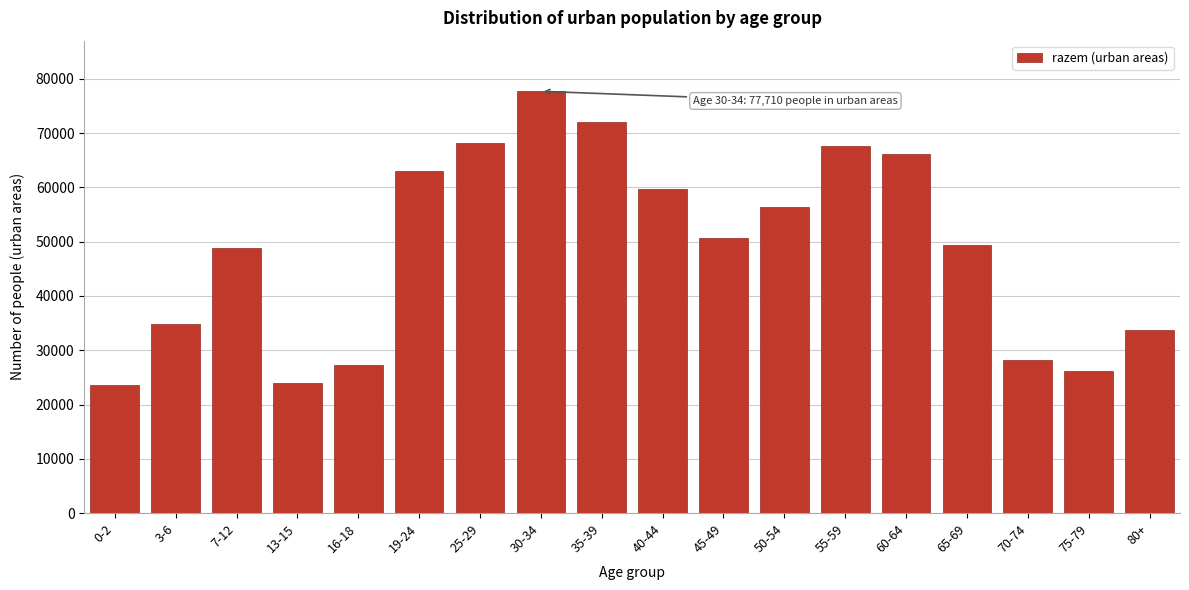

Reading left to right, what are all the values shown in this chart?

0-2=23592	3-6=34925	7-12=48856	13-15=23945	16-18=27303	19-24=63047	25-29=68214	30-34=77710	35-39=72112	40-44=59679	45-49=50644	50-54=56450	55-59=67553	60-64=66214	65-69=49433	70-74=28165	75-79=26115	80+=33714